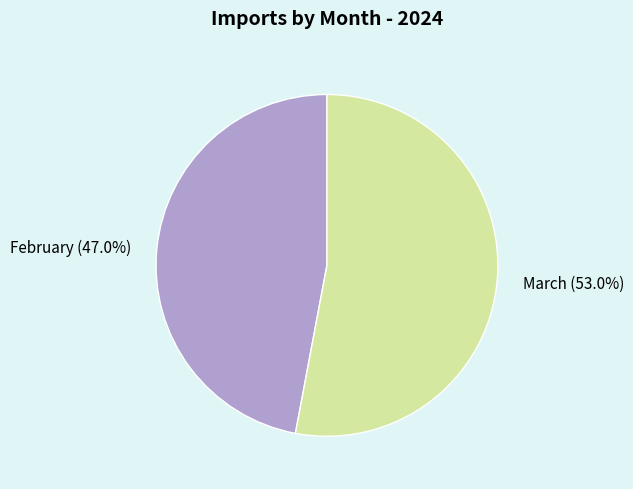

True or false: March accounts for 61% of the total.

False